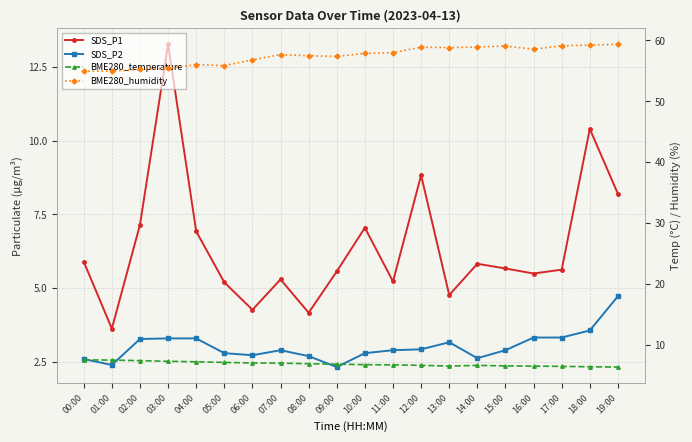

What is the average value of the SDS_P1 series?

6.4